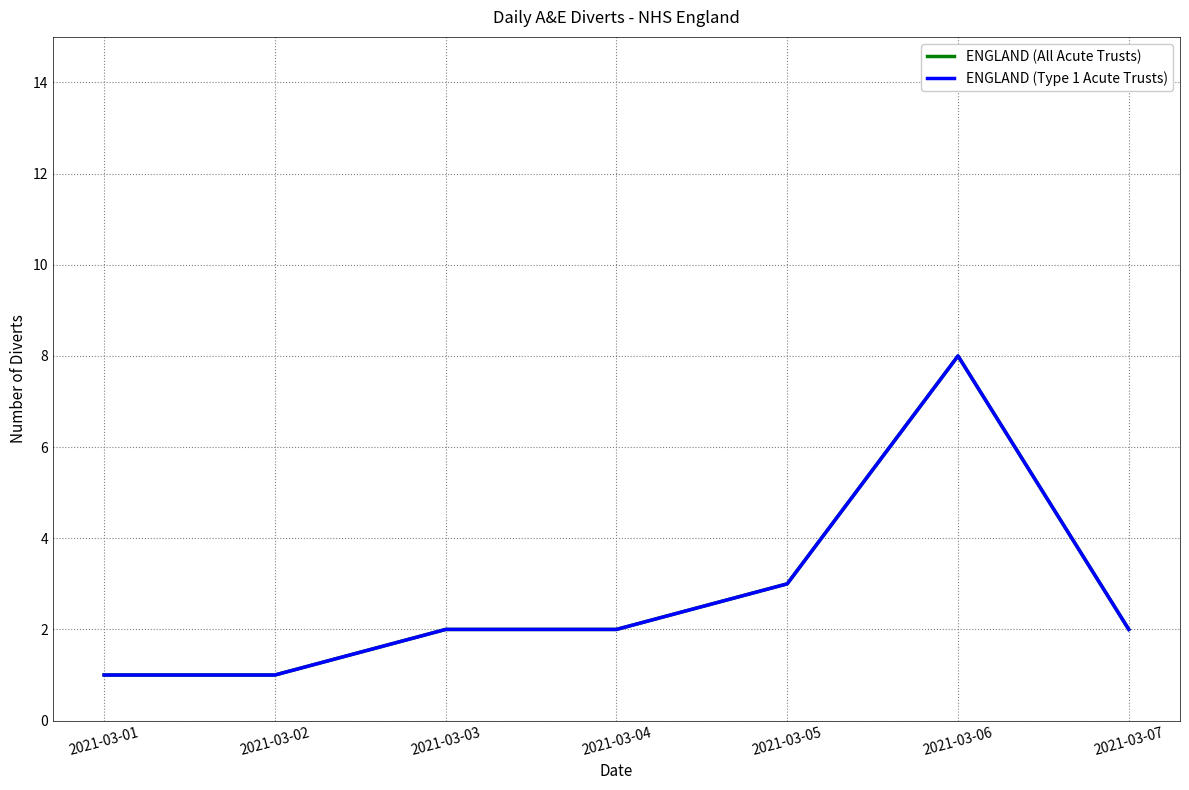

Does the chart display data point markers on the line(s)?

No